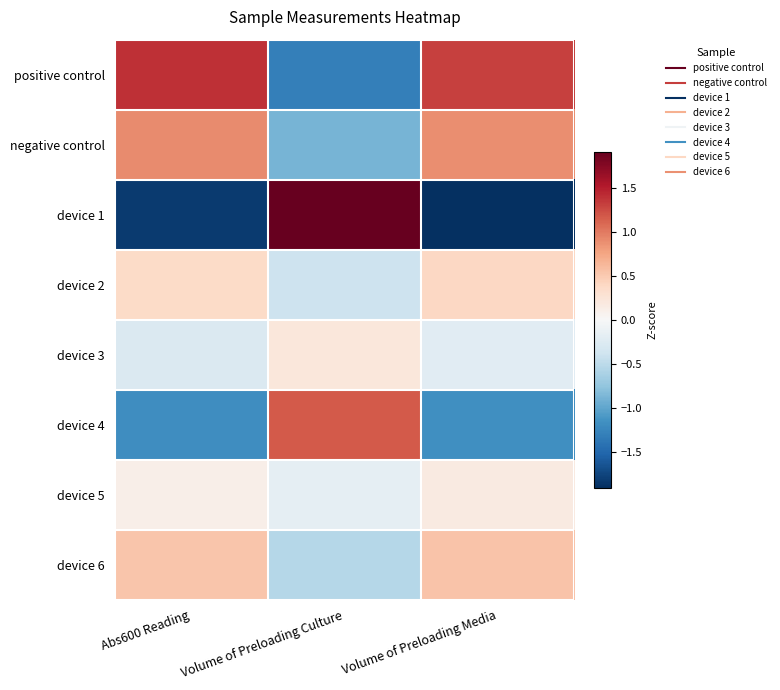

List the series in order of their peak value, lowest first.

device 5, device 3, device 2, device 6, negative control, device 4, positive control, device 1